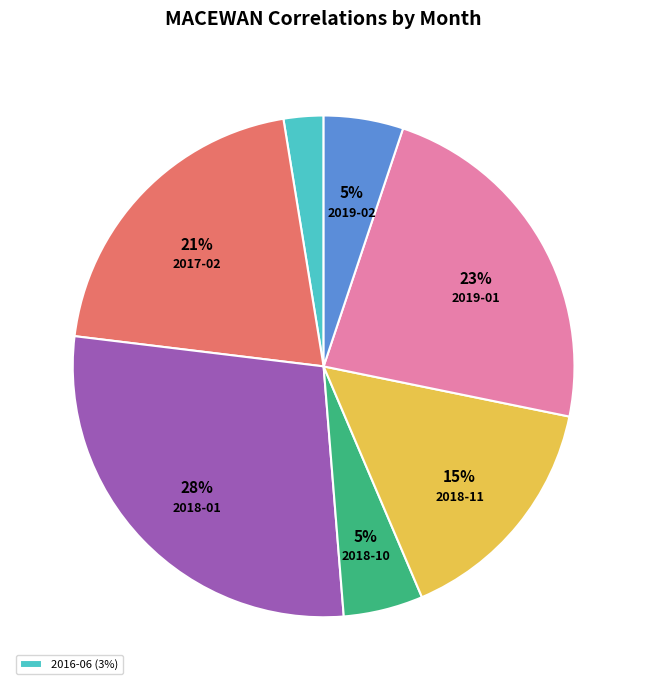

Does any single category account for the majority?

No